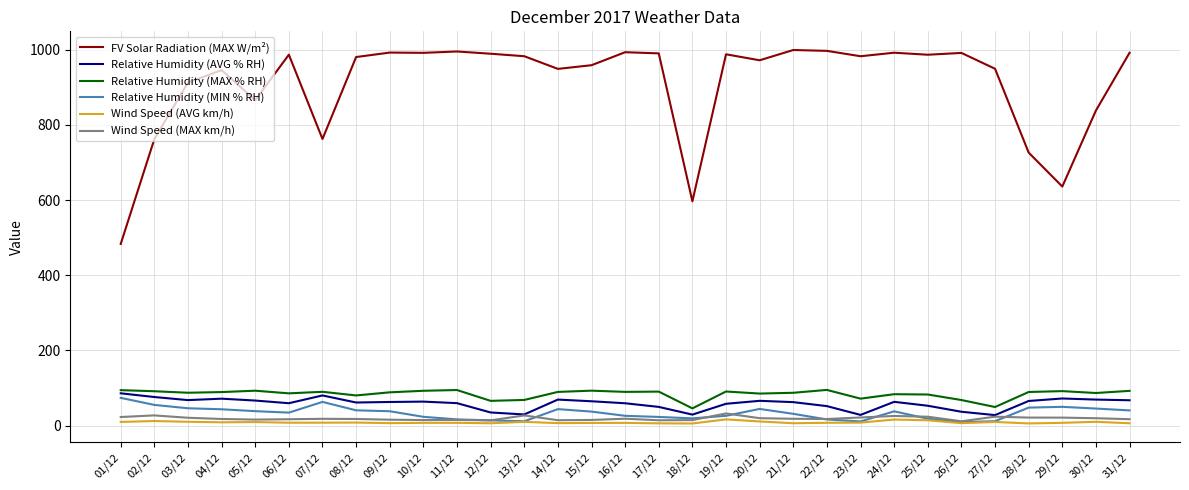

What is the difference between the maximum and minimum values in the Wind Speed (AVG km/h) series?

11.0